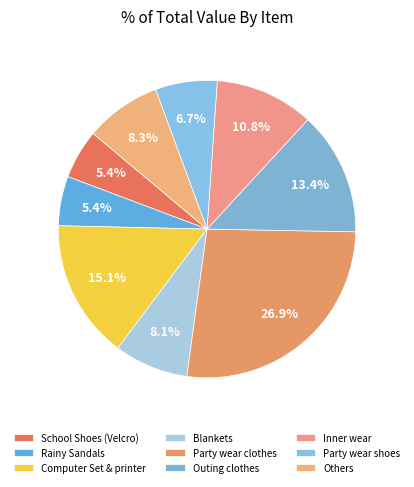

To the nearest percent, what is the average slice percentage?

11%